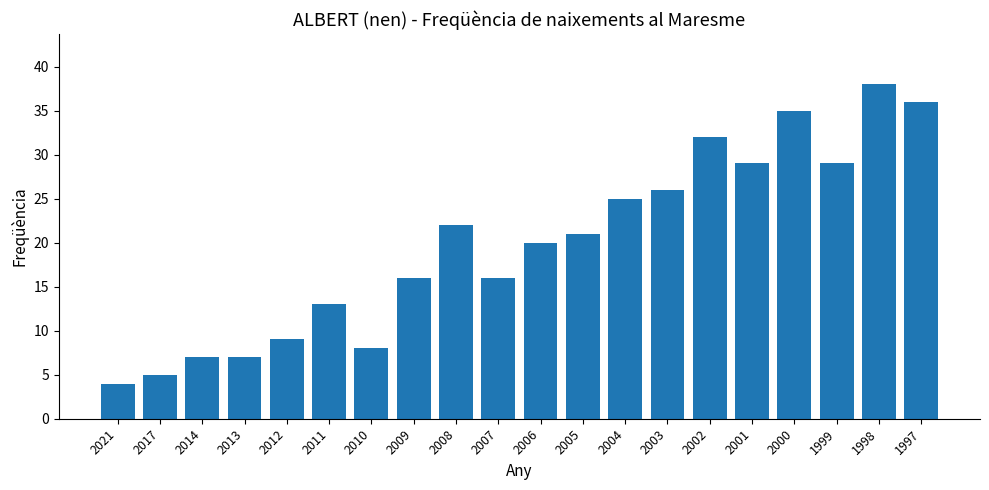

Between 1999 and 2004, which is larger?

1999